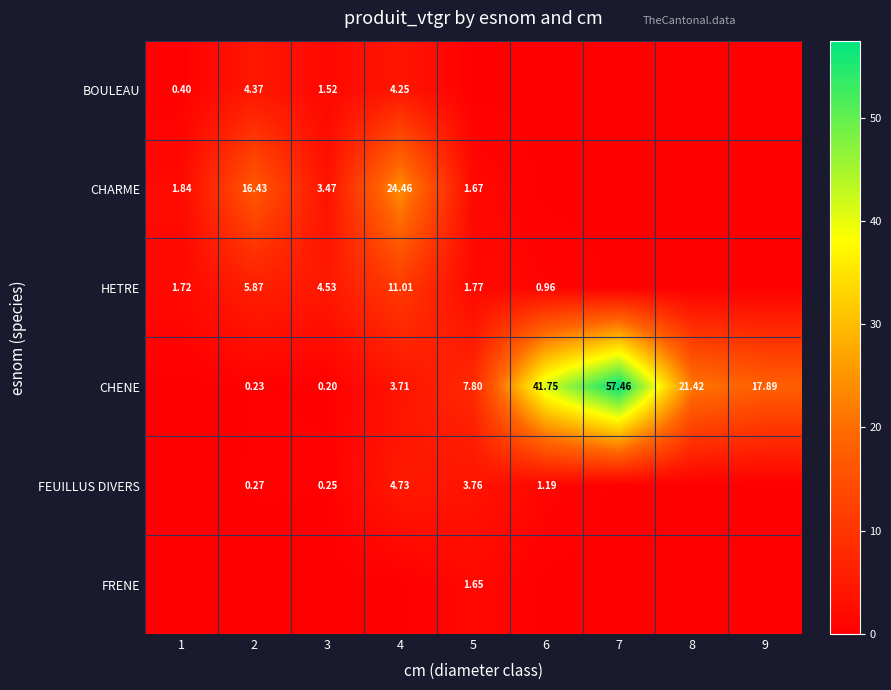

How many values in FRENE are above zero?

1